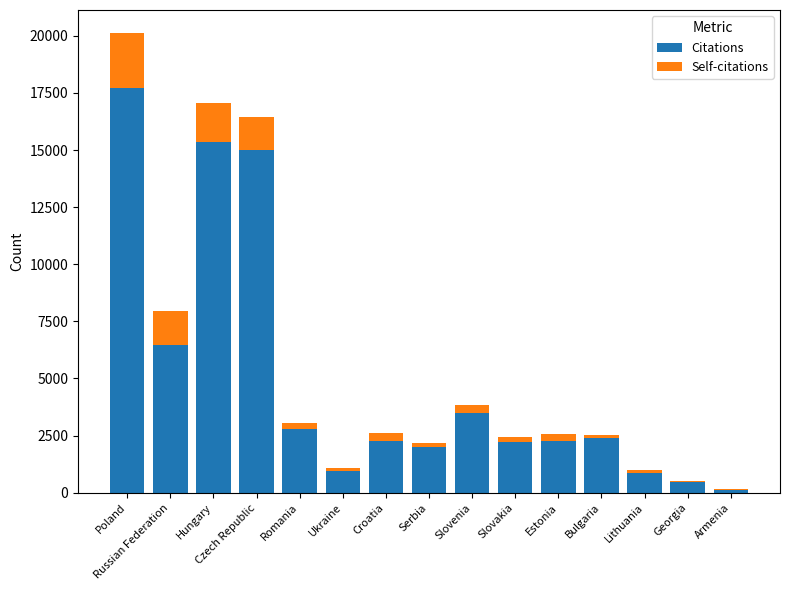

Which category has the highest value in the Citations series?

Poland